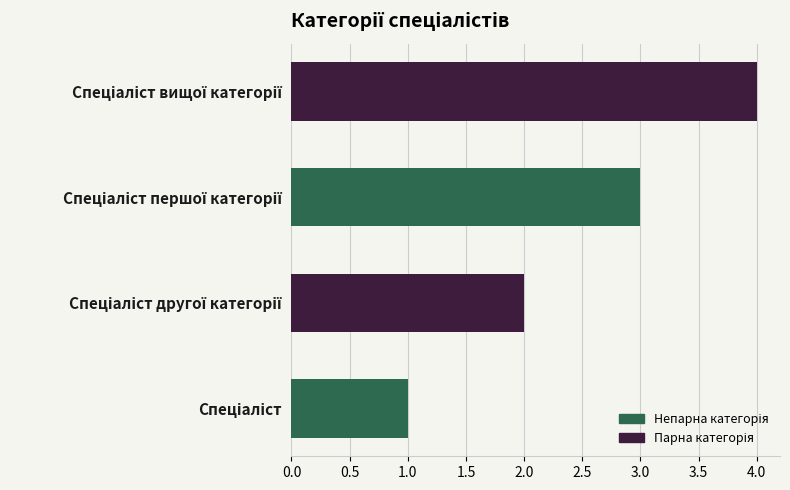

What is the difference between the maximum and minimum values?

3